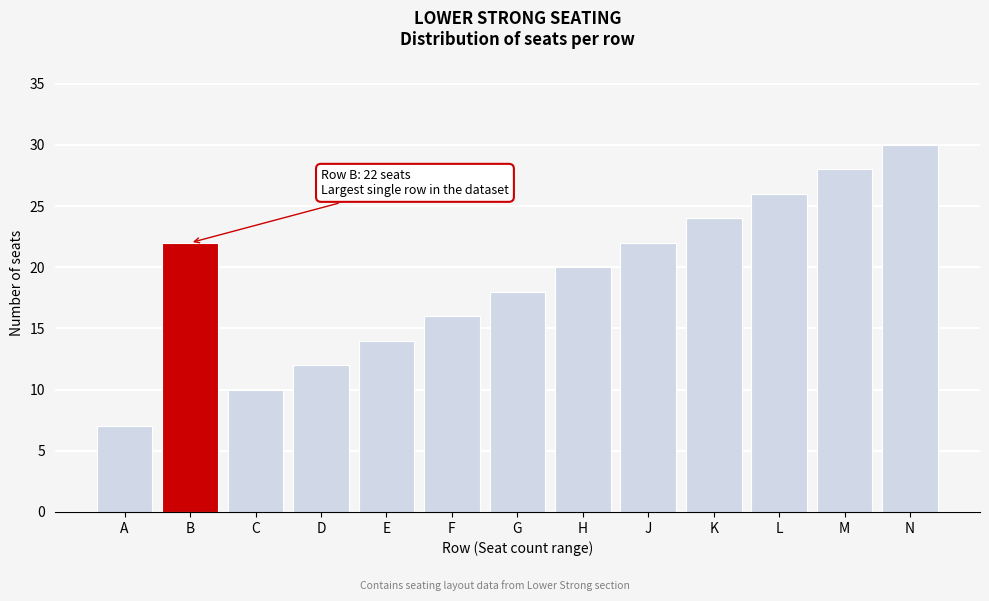

Reading left to right, list all the values displayed in this chart.

7	22	10	12	14	16	18	20	22	24	26	28	30